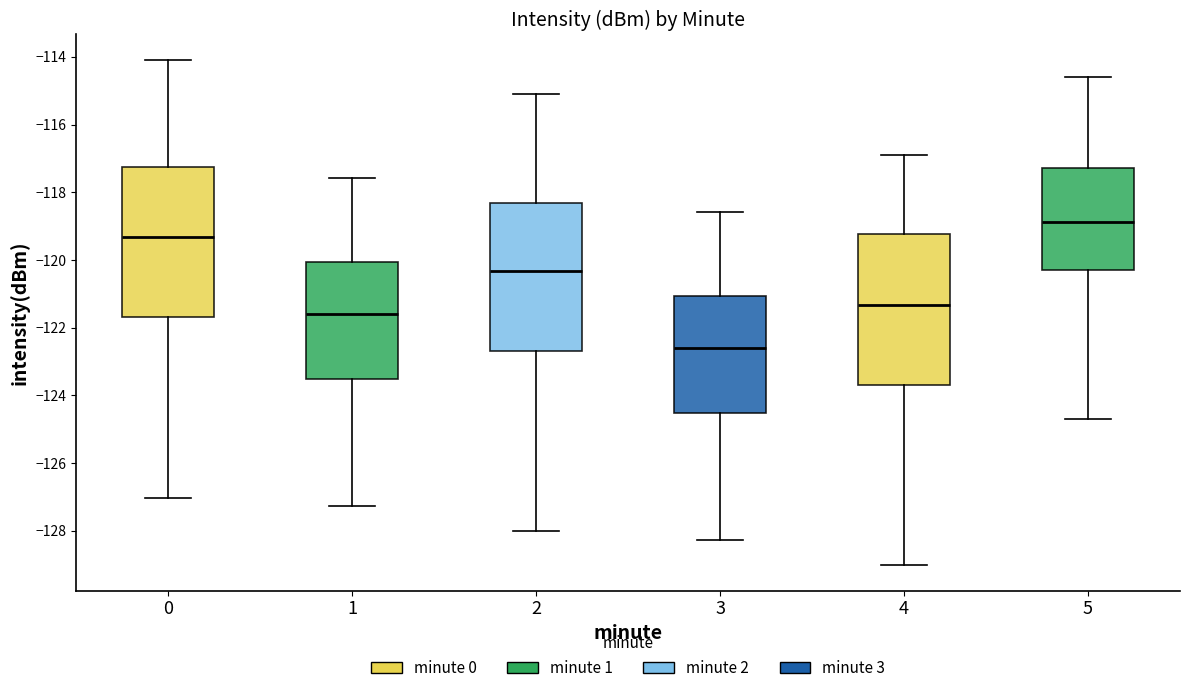

Which box's median line is the lowest?

3